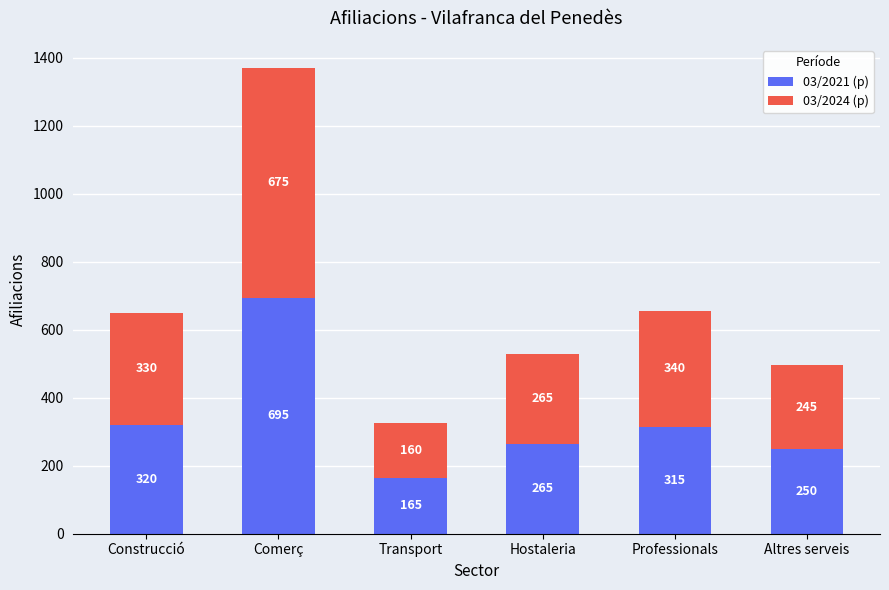

Which category has the highest value in the 03/2021 (p) series?

Comerç